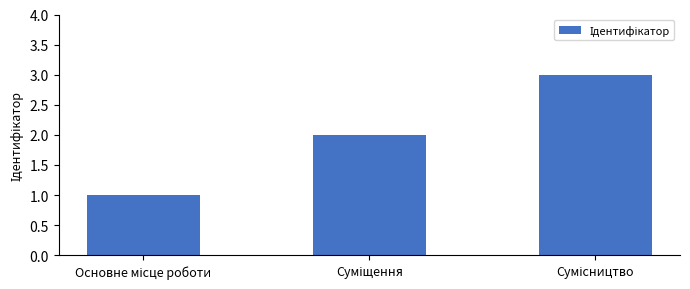

What is the sum of all values?

6